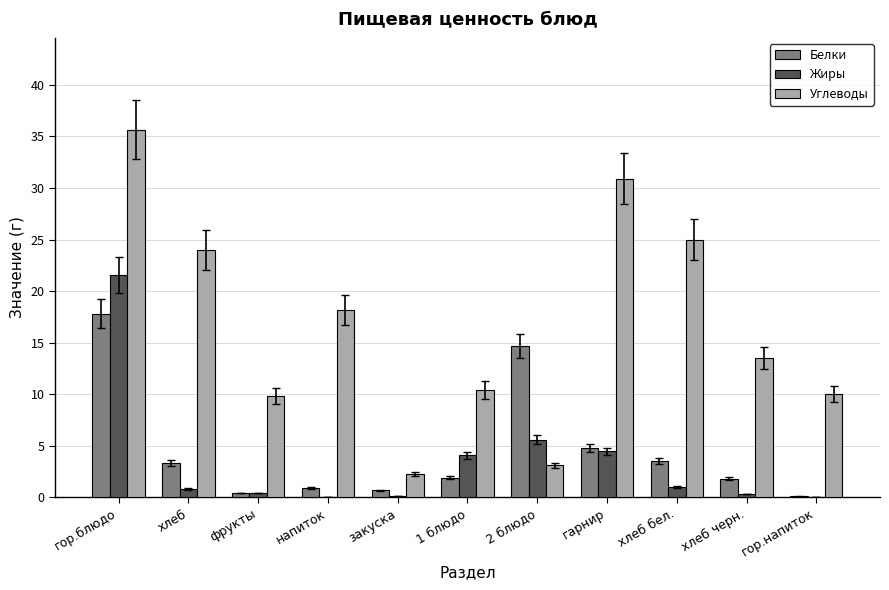

How many distinct data groups are displayed?

3